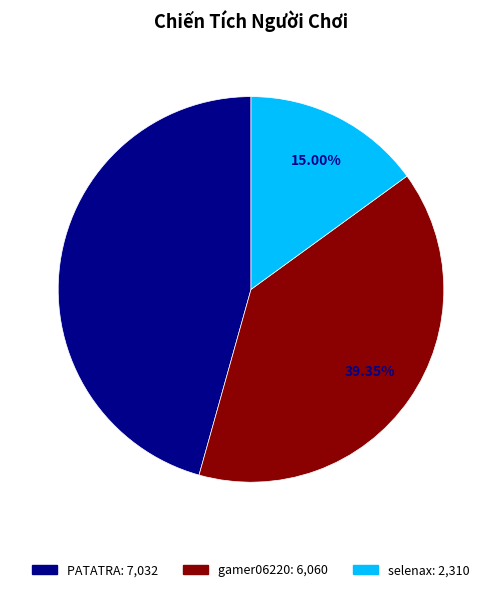

Rank the categories by value from lowest to highest.

selenax, gamer06220, PATATRA